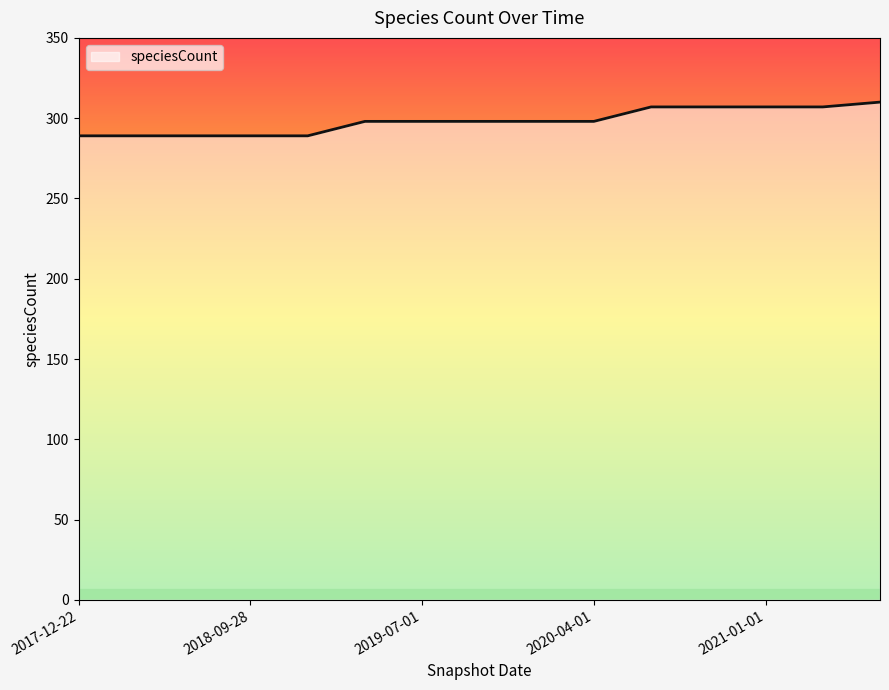

What is the difference between the maximum and minimum values?

21